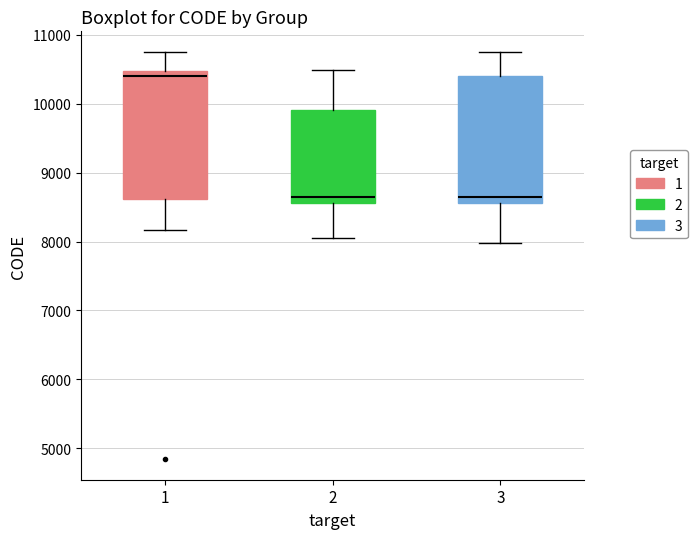

Which box has the highest median line?

1